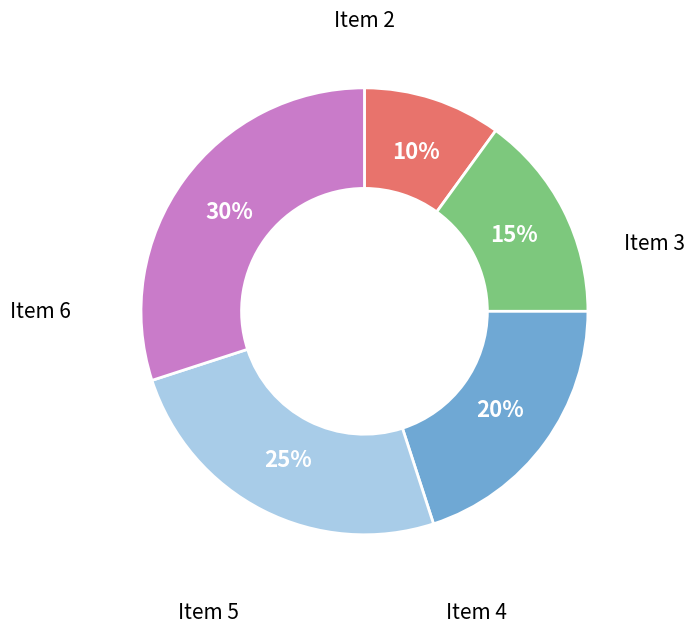

Rank the categories by value from lowest to highest.

Item 2, Item 3, Item 4, Item 5, Item 6